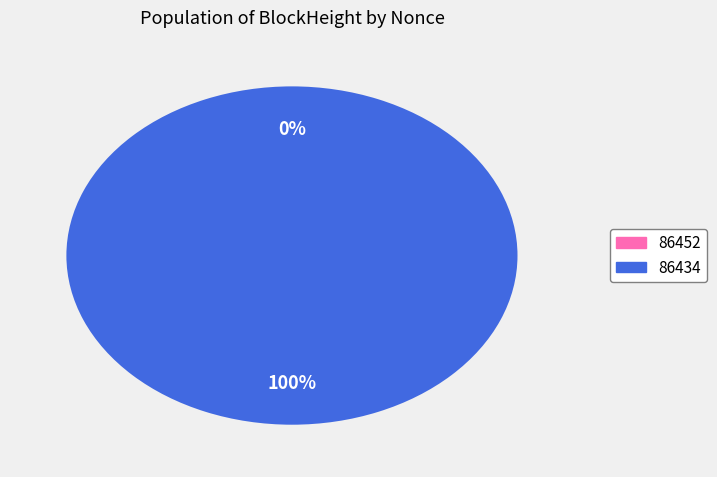

Which has a higher value, 86452 or 86434?

86434